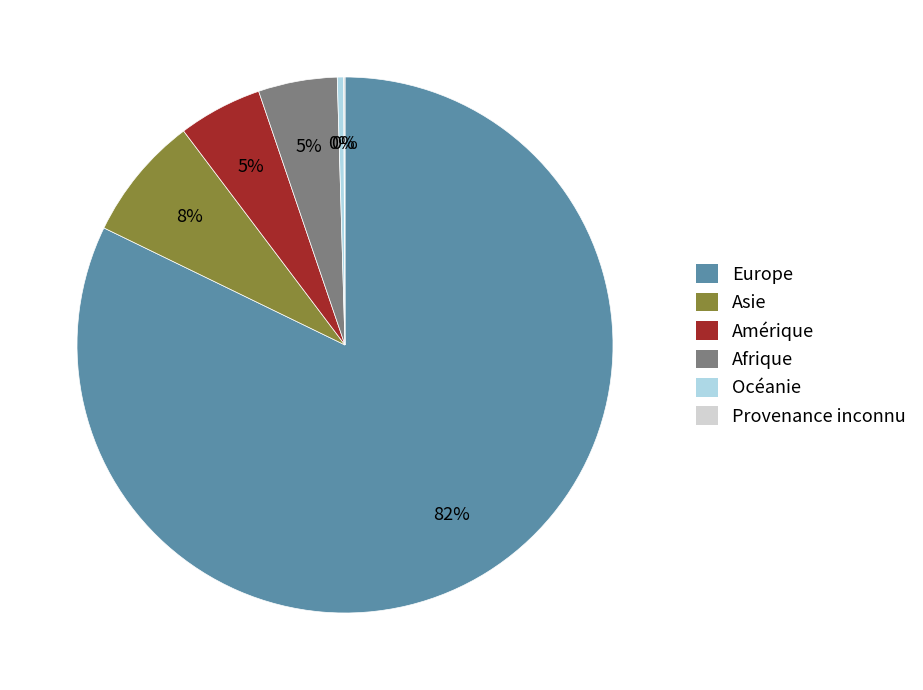

Which slice is the largest?

Europe